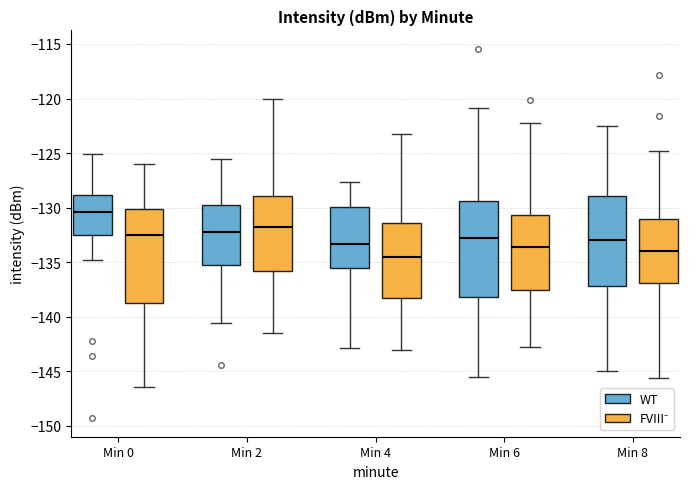

Reading left to right, read every box against the y-axis: the position of its median line, the range the box covers, and the ends of its whiskers. The values are not printed on the chart, so give them approximately, as read against the axis.

Min 0 (WT): median -130.5, box -132.5 to -129.0, whiskers -135.0 to -125.0
Min 0 (FVIII⁻): median -132.5, box -138.5 to -130.0, whiskers -146.5 to -126.0
Min 2 (WT): median -132.0, box -135.0 to -129.5, whiskers -140.5 to -125.5
Min 2 (FVIII⁻): median -132.0, box -136.0 to -129.0, whiskers -141.5 to -120.0
Min 4 (WT): median -133.5, box -135.5 to -130.0, whiskers -143.0 to -127.5
Min 4 (FVIII⁻): median -134.5, box -138.5 to -131.5, whiskers -143.0 to -123.5
Min 6 (WT): median -132.5, box -138.0 to -129.5, whiskers -145.5 to -121.0
Min 6 (FVIII⁻): median -133.5, box -137.5 to -130.5, whiskers -143.0 to -122.5
Min 8 (WT): median -133.0, box -137.0 to -129.0, whiskers -145.0 to -122.5
Min 8 (FVIII⁻): median -134.0, box -137.0 to -131.0, whiskers -145.5 to -125.0